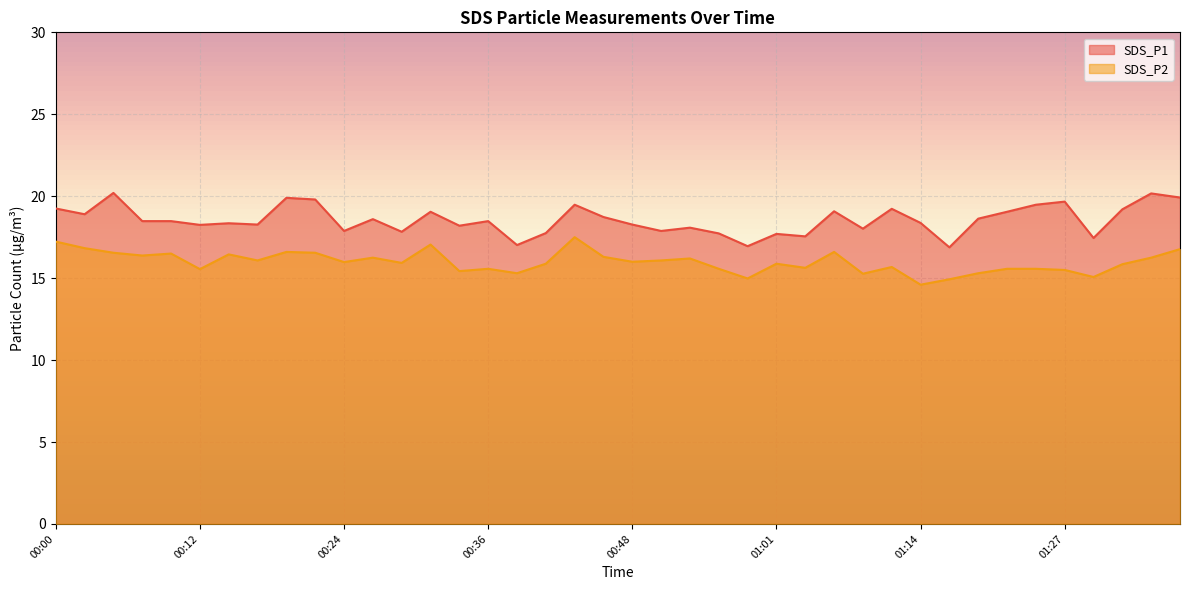

How many values in the SDS_P2 series are below 15?

3